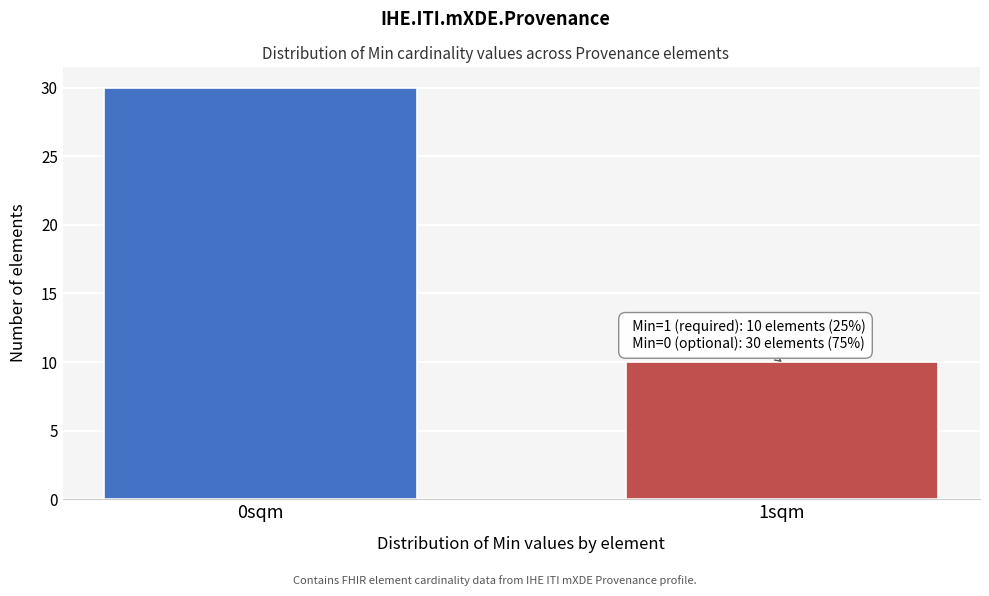

Reading left to right, what are all the values shown in this chart?

30	10